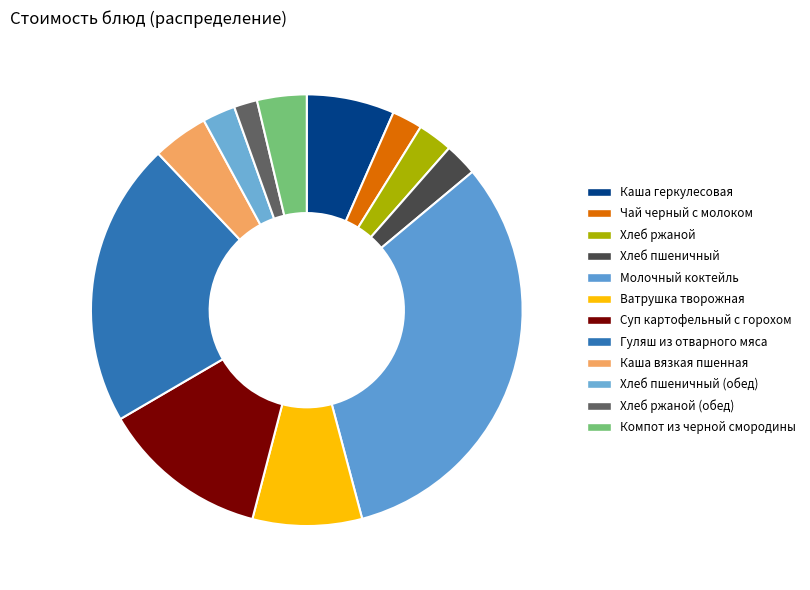

Which category has the smallest portion of the pie?

Хлеб ржаной (обед)